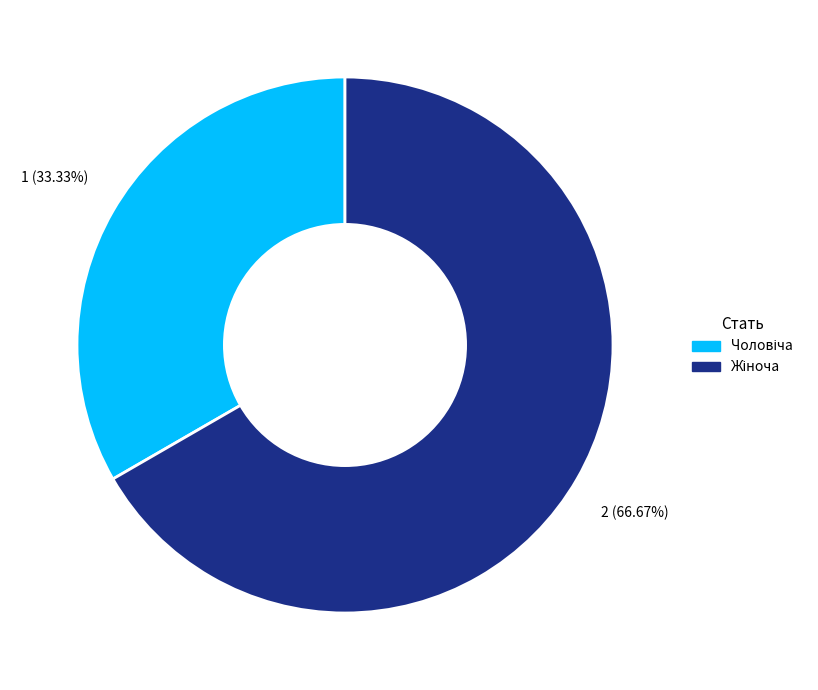

Does any single category account for the majority?

Yes